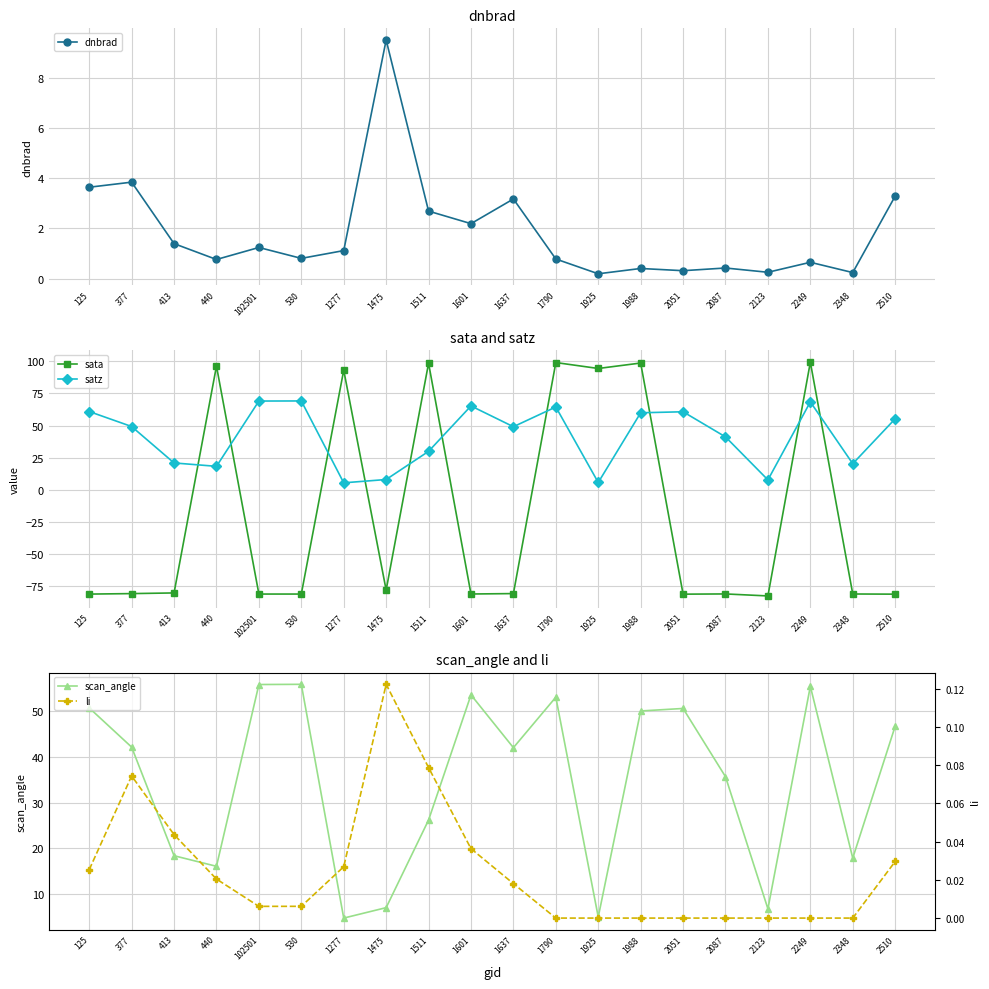

Count the number of categories in the chart.

20